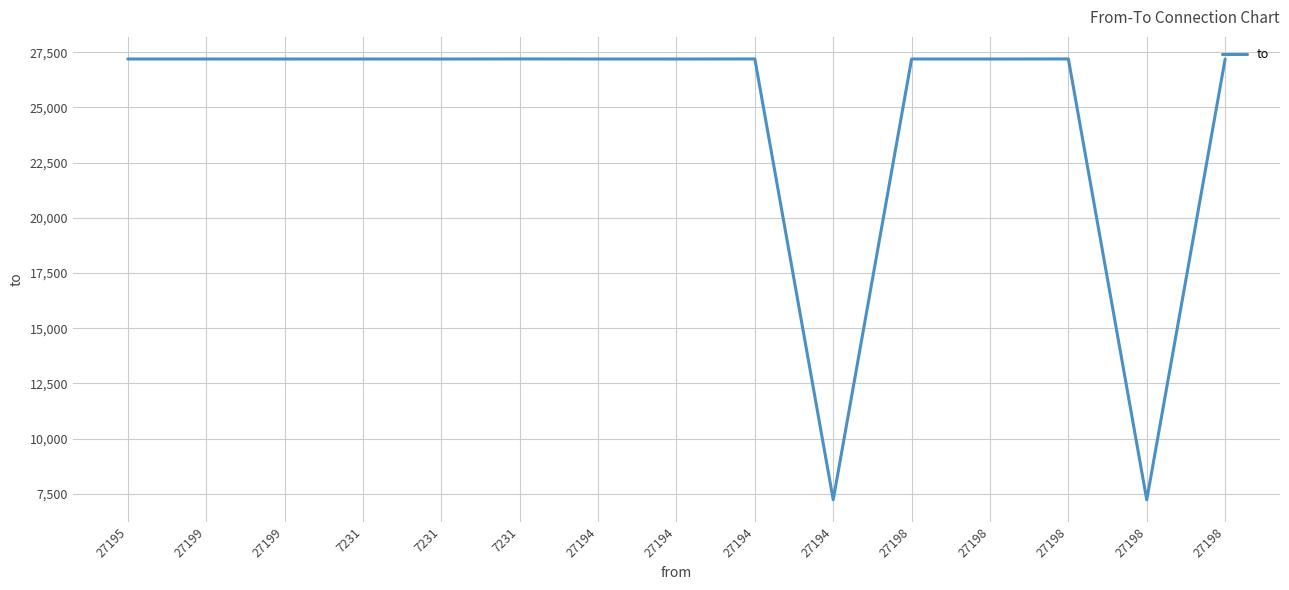

Reading left to right, what are all the values shown in this chart?

27195=27196	27199=27196	27199=27195	7231=27196	7231=27195	7231=27199	27194=27196	27194=27195	27194=27199	27194=7231	27198=27196	27198=27195	27198=27199	27198=7231	27198=27194